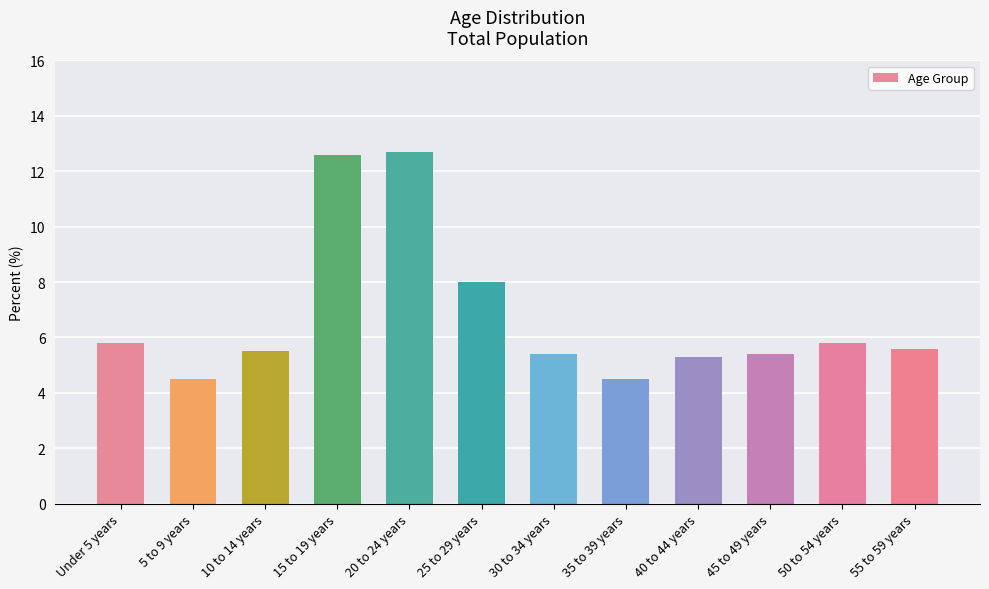

What is the minimum value shown in the chart?

4.5